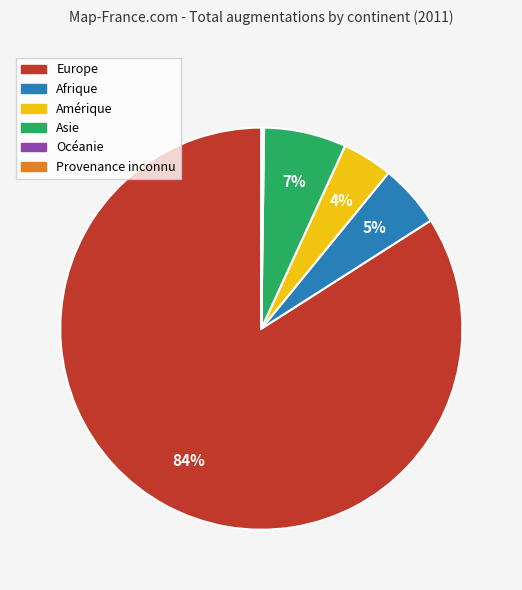

Is there a majority slice in this chart?

Yes